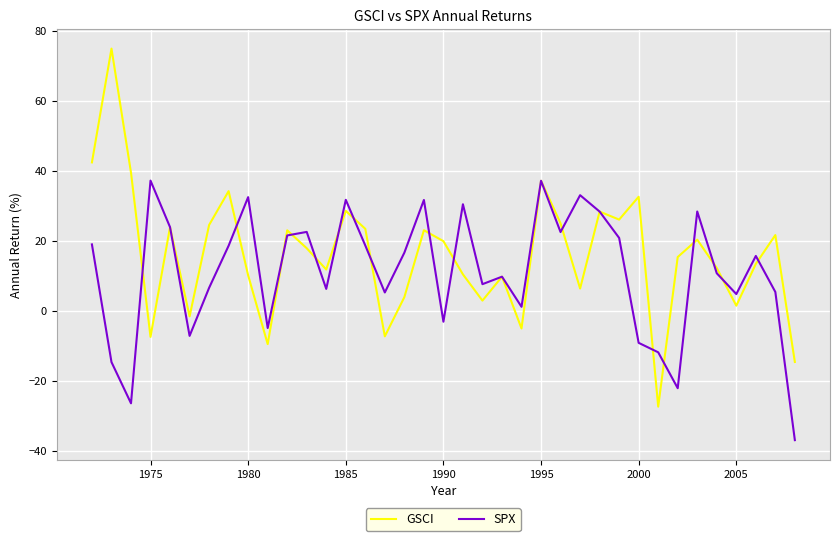

List the series in order of their peak value, lowest first.

SPX, GSCI